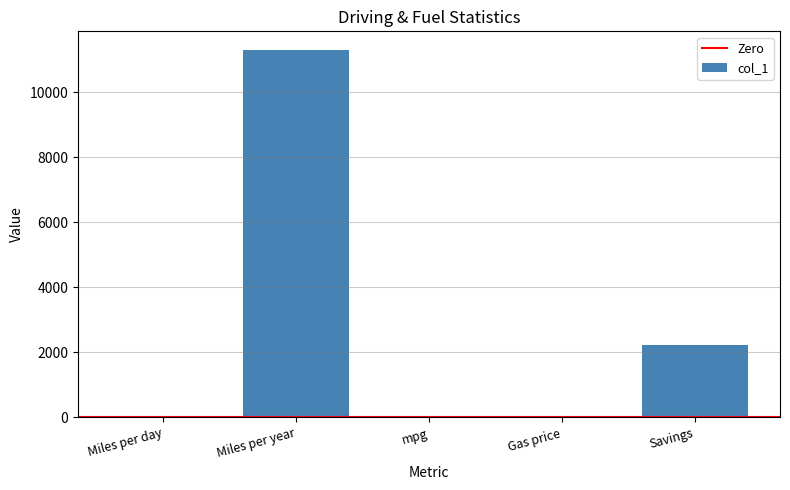

What value does the data have at Savings?

2214.0